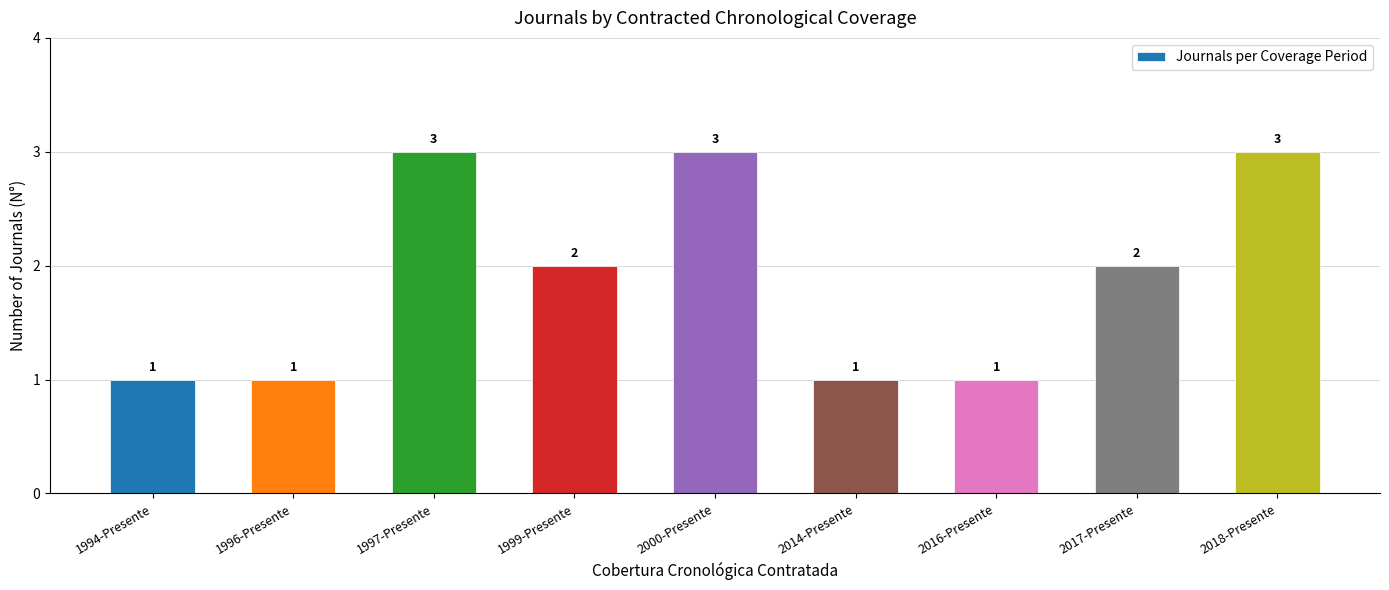

Is it true that the value at 2000-Presente is 5?

False